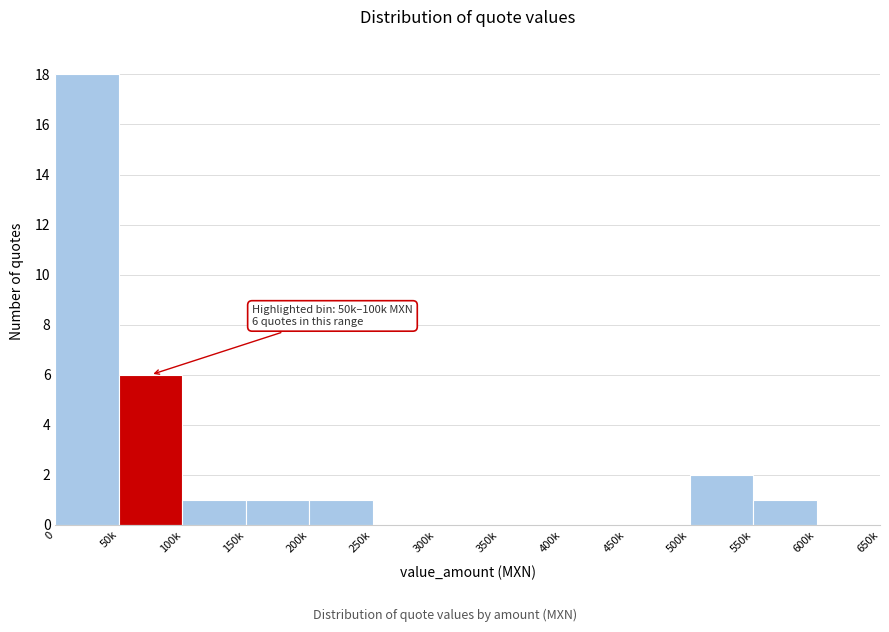

Reading right to left, extract all data points from this chart.

600k=0	550k=1	500k=2	450k=0	400k=0	350k=0	300k=0	250k=0	200k=1	150k=1	100k=1	50k=6	0=18